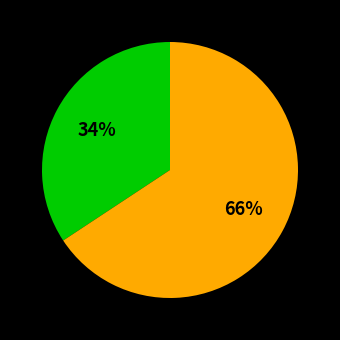

Is there a majority slice in this chart?

Yes